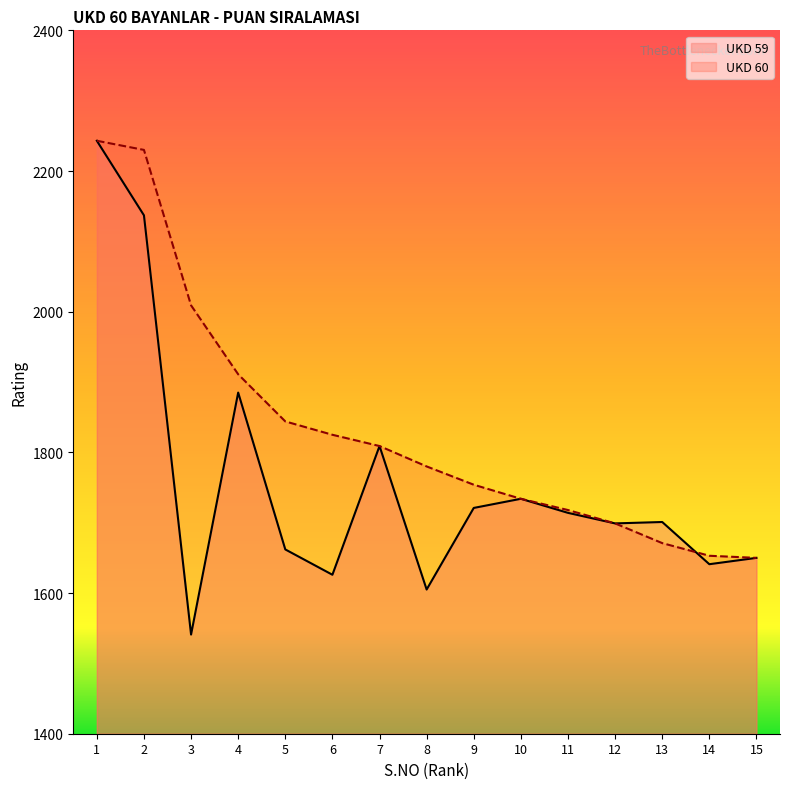

What is the total value across all series at 14?

3294